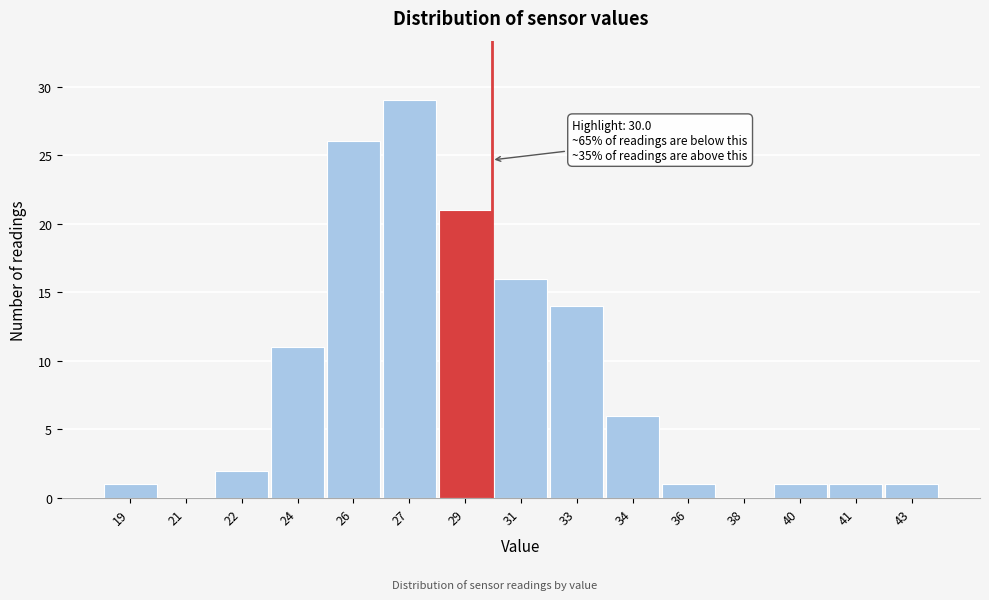

Reading right to left, list all the values displayed in this chart.

43=1	41=1	40=1	38=0	36=1	34=6	33=14	31=16	29=21	27=29	26=26	24=11	22=2	21=0	19=1